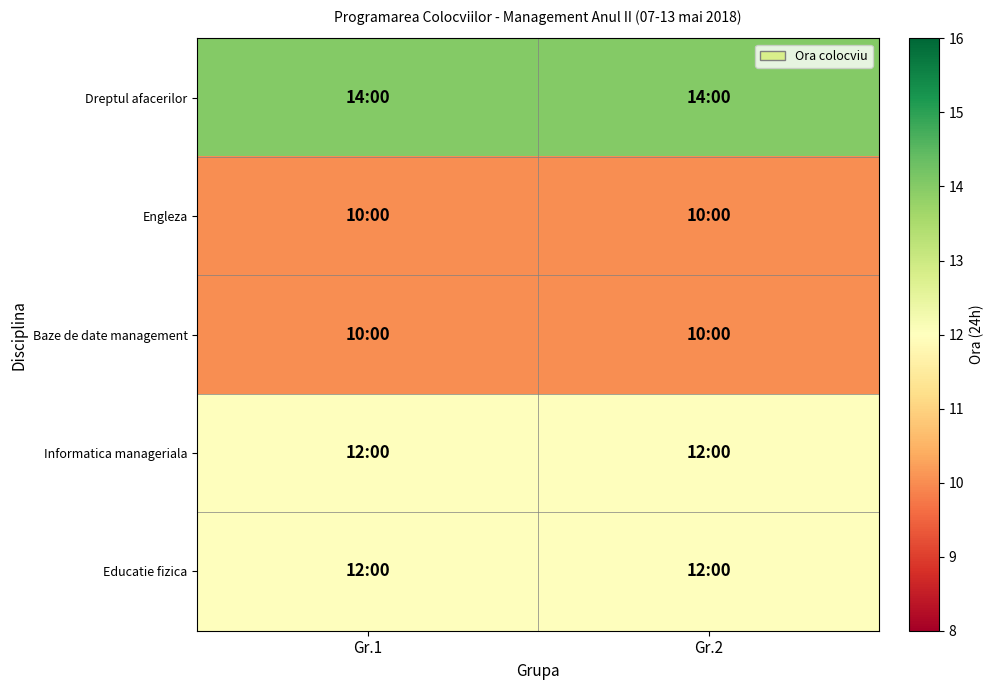

At how many categories does at least one series exceed 13?

2